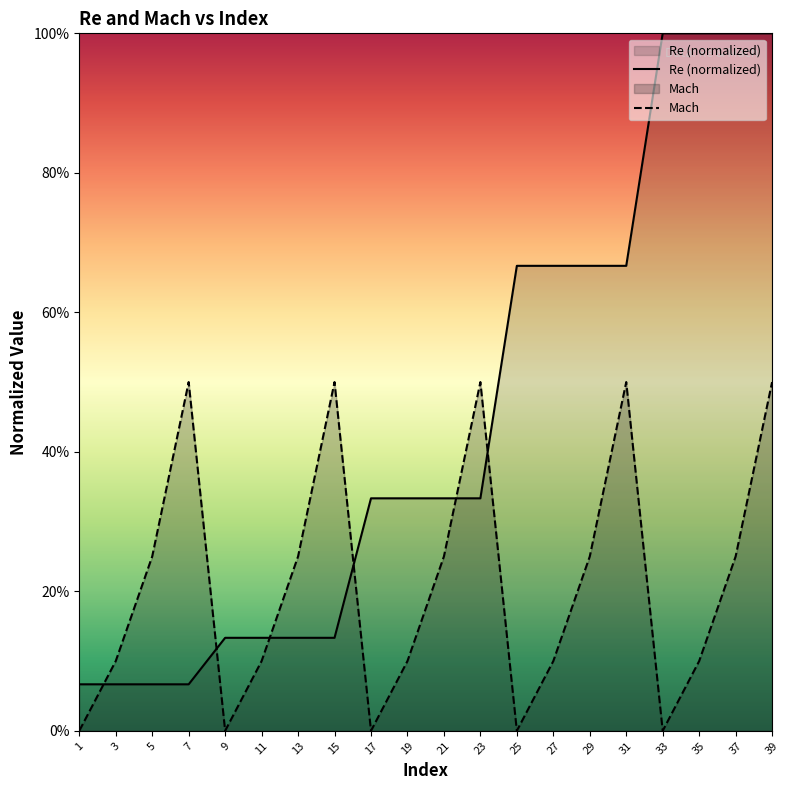

Reading right to left, what are all the values shown in this chart?

Re: 39=1.0	37=1.0	35=1.0	33=1.0	31=0.7	29=0.7	27=0.7	25=0.7	23=0.3	21=0.3	19=0.3	17=0.3	15=0.1	13=0.1	11=0.1	9=0.1	7=0.1	5=0.1	3=0.1	1=0.1
Mach: 39=0.5	37=0.2	35=0.1	33=0.0	31=0.5	29=0.2	27=0.1	25=0.0	23=0.5	21=0.2	19=0.1	17=0.0	15=0.5	13=0.2	11=0.1	9=0.0	7=0.5	5=0.2	3=0.1	1=0.0